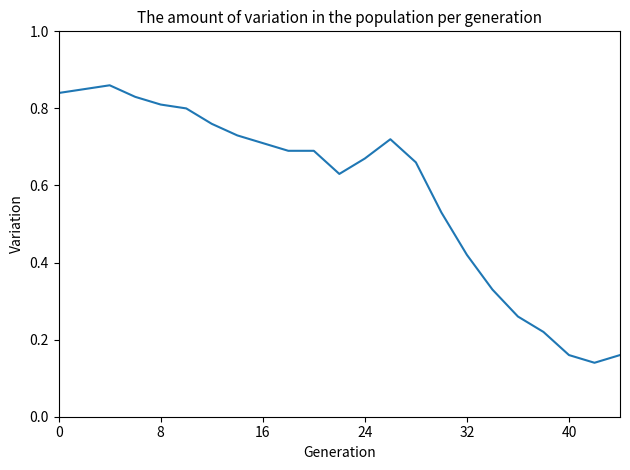

What is the sum of all values?

13.5